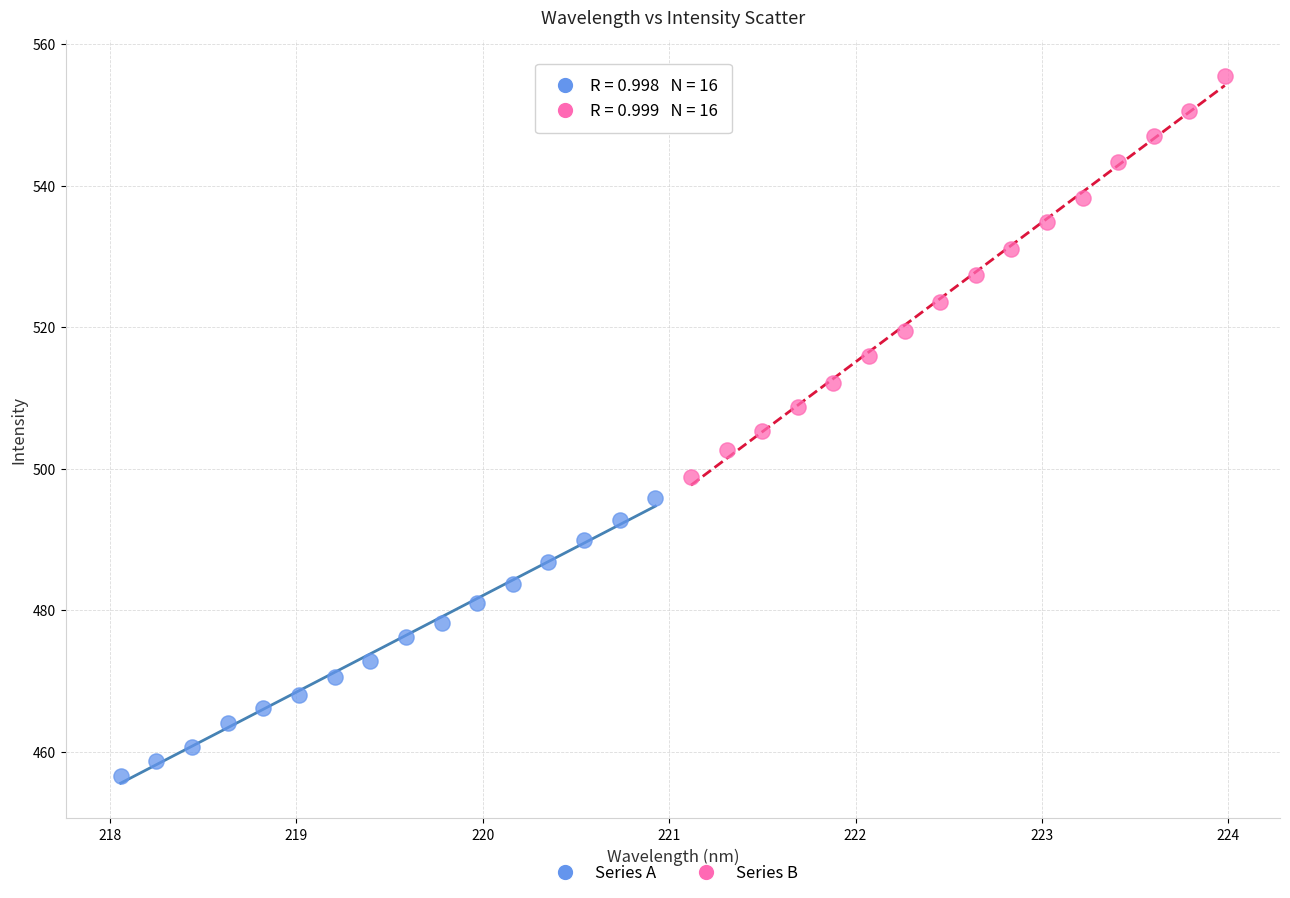

Which series contains the highest Y value?

Series B